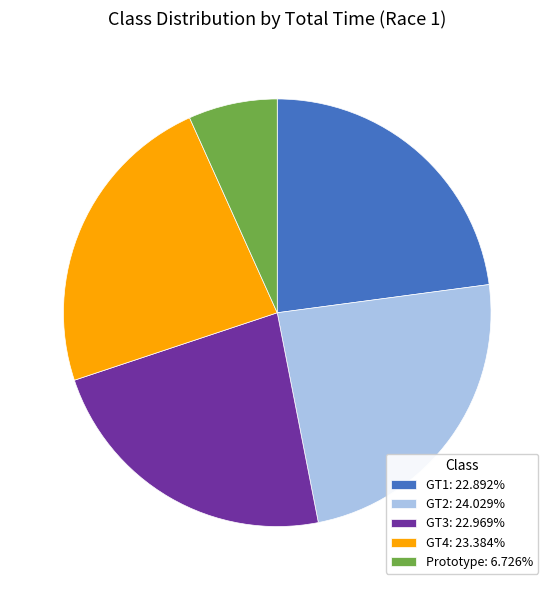

Combined, do GT2: 24.029% and Prototype: 6.726% account for over 50%?

No